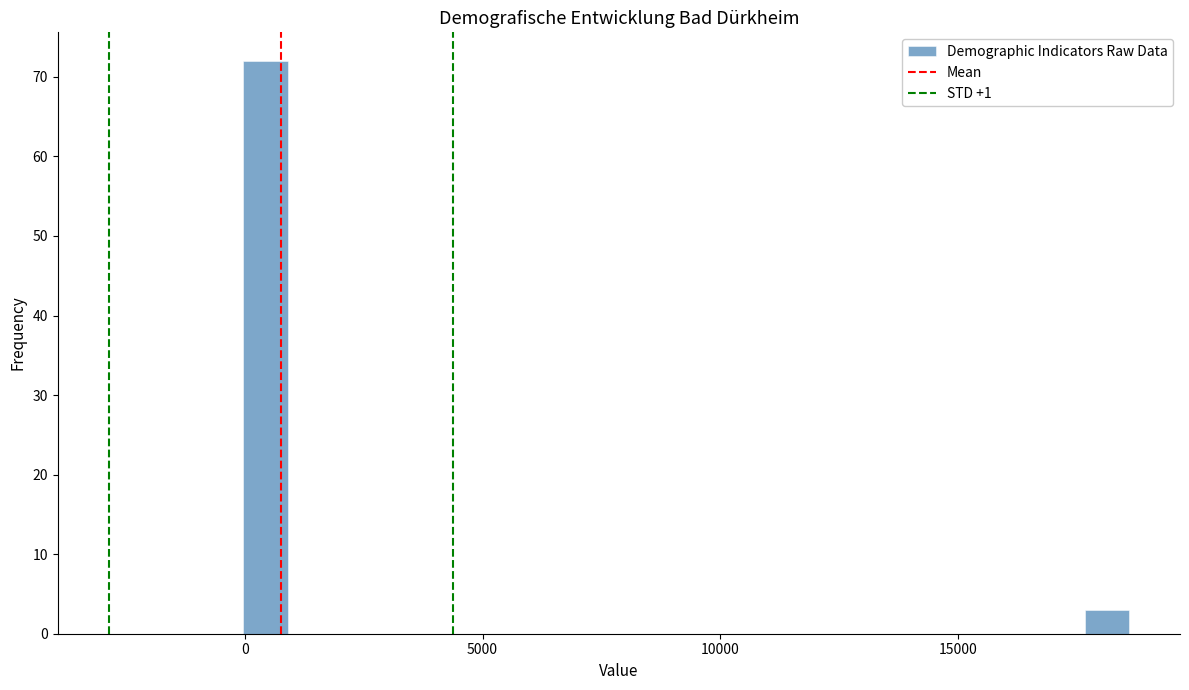

Read against the x-axis, roughly where is the centre of the tallest bar?

500